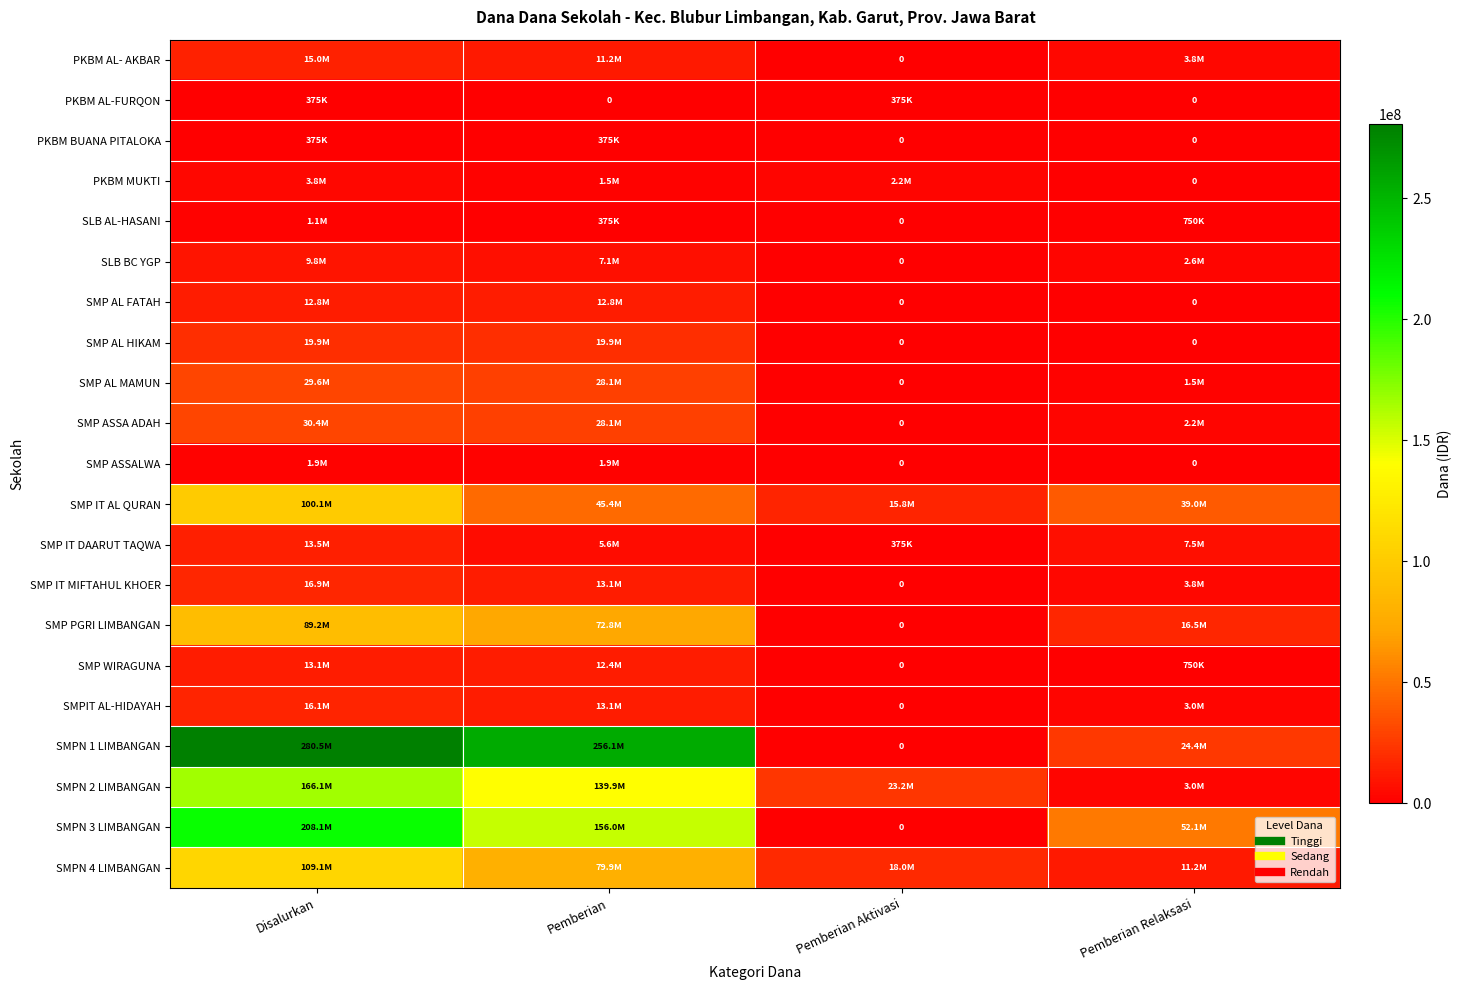

How many values in the SLB AL-HASANI series exceed 750000?

1